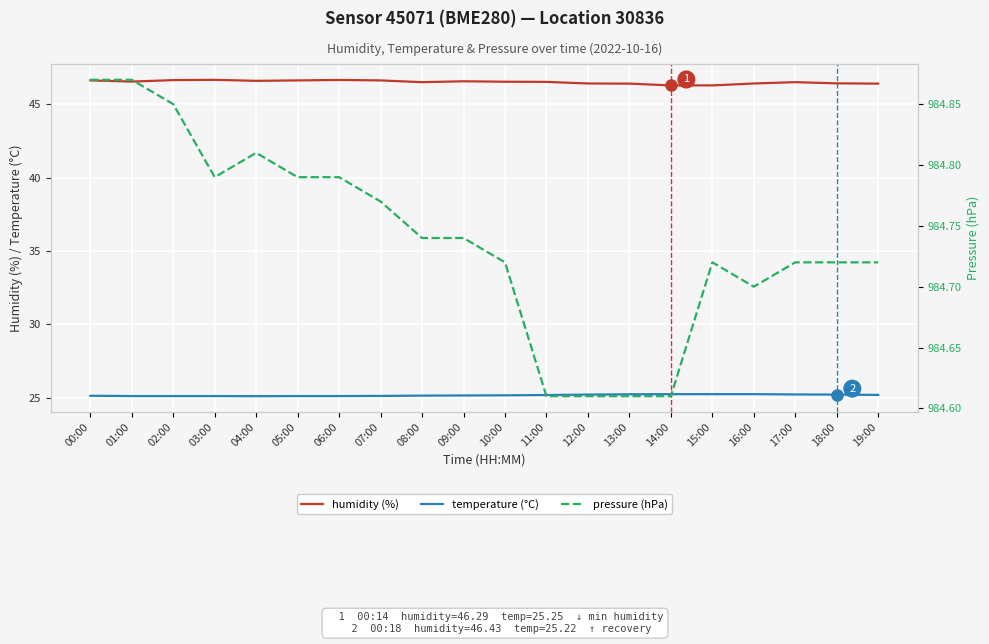

Count the humidity (%) values in the range 46 to 47.

20